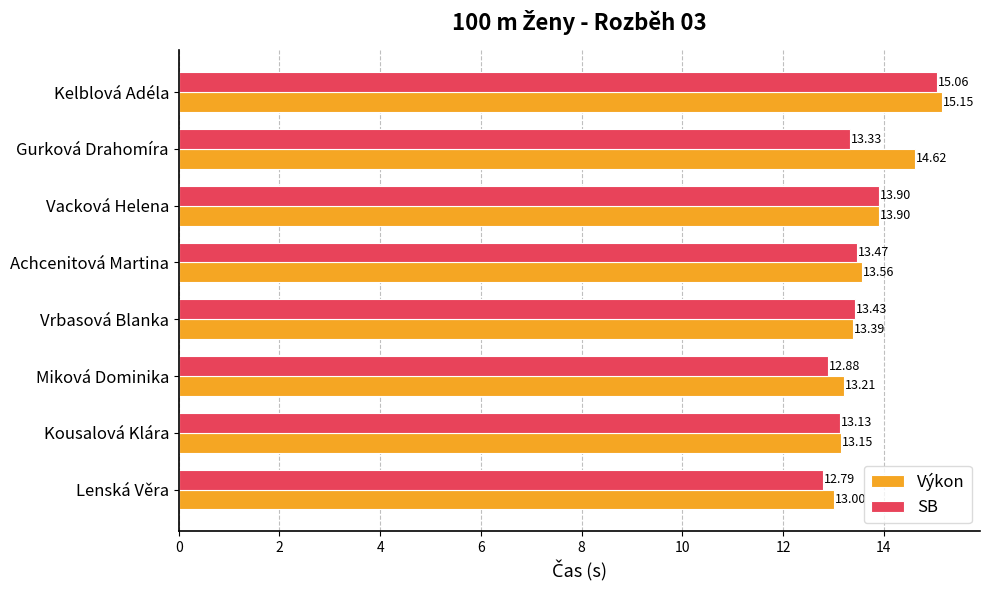

What is the average value of the Výkon series?

13.7